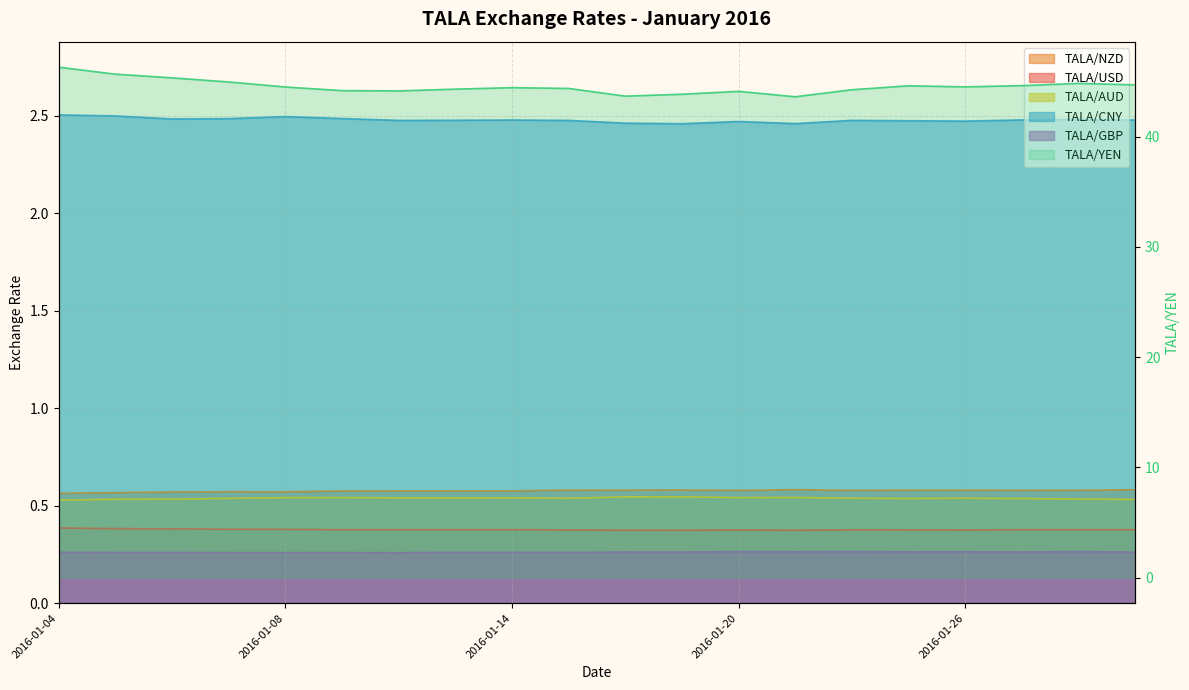

At which label does the data first exceed 44?

2016-01-04